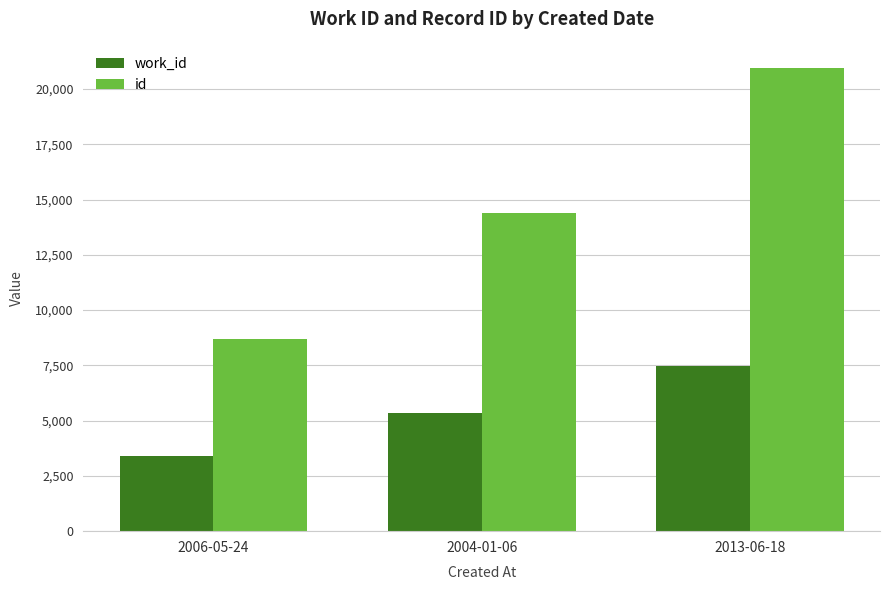

Is the value of id at 2013-06-18 greater than the value of work_id at 2013-06-18?

Yes